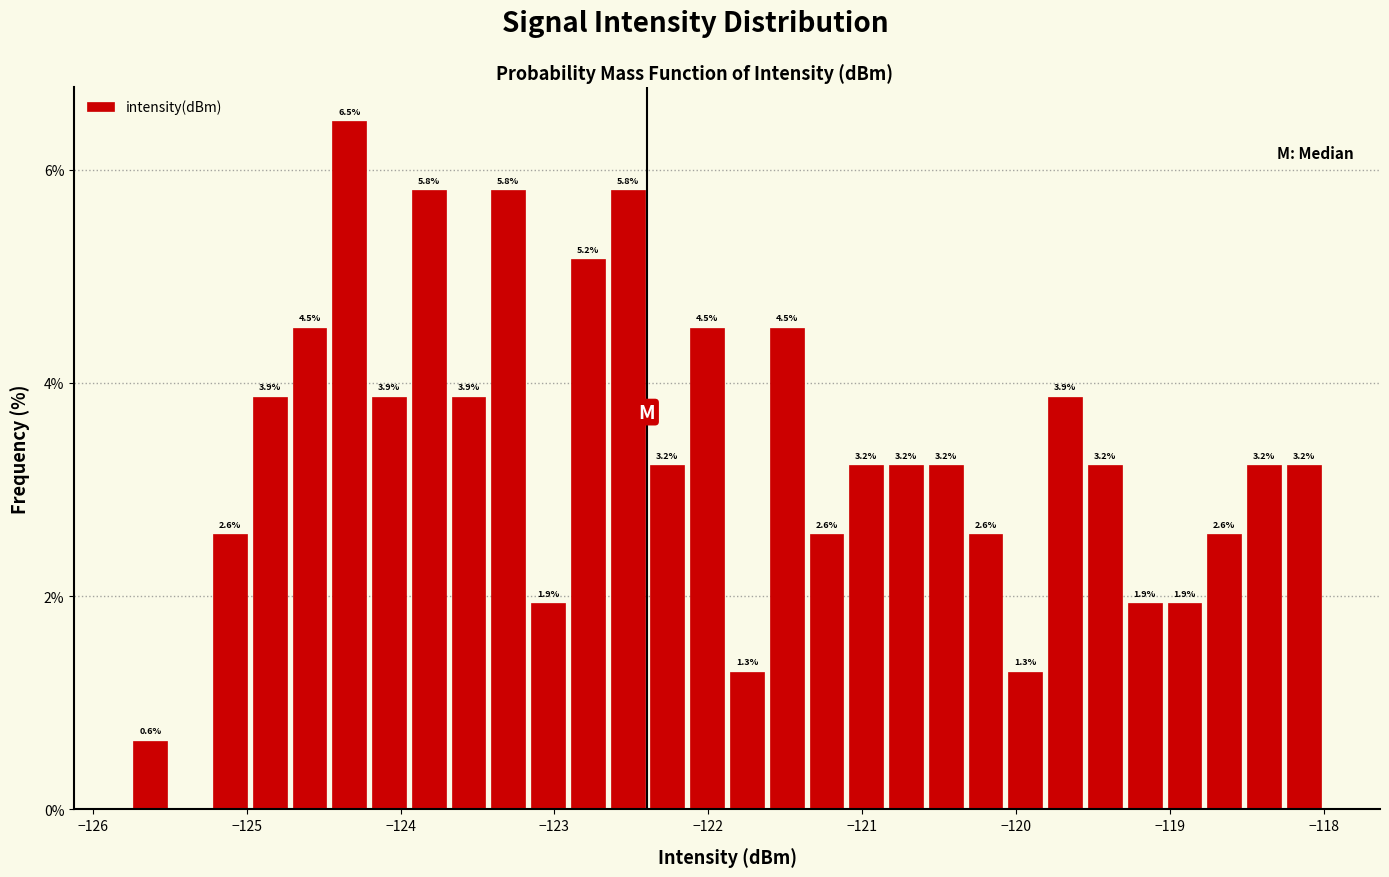

Read against the x-axis, roughly where is the centre of the tallest bar?

-124.3